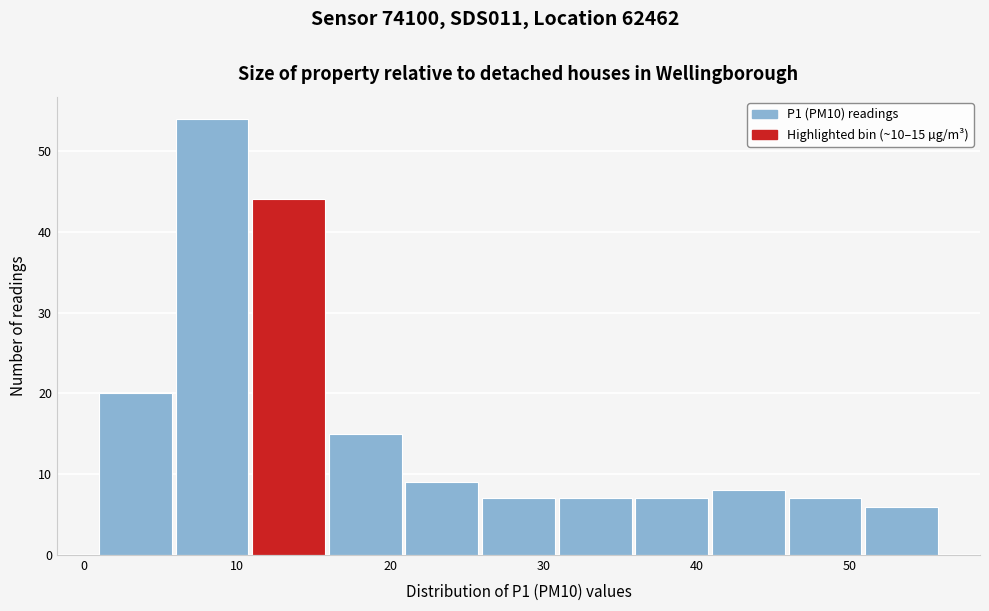

Over which range of the x-axis is the bar tallest?

6 to 11